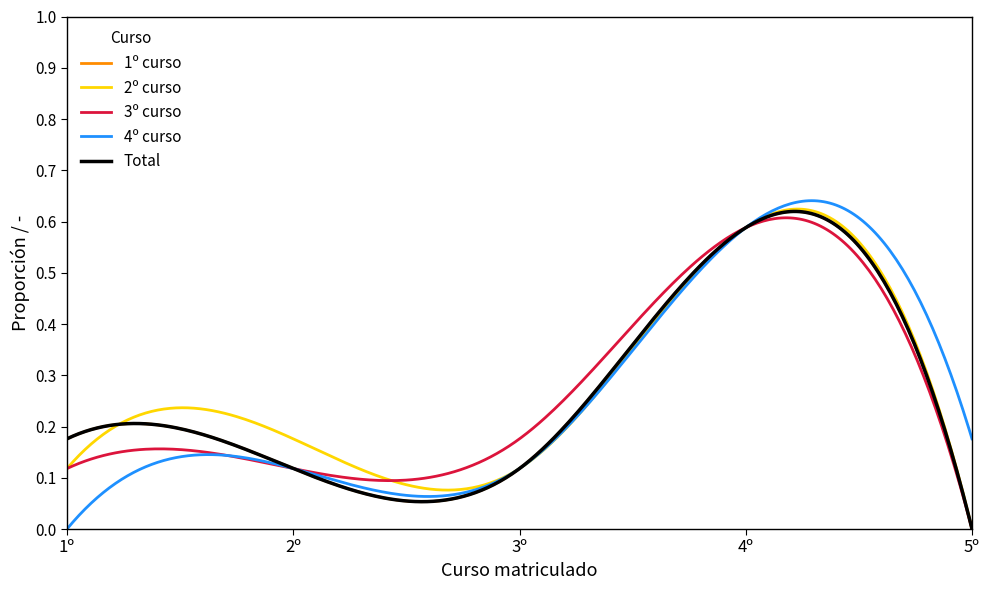

How many lines are shown in the chart?

5